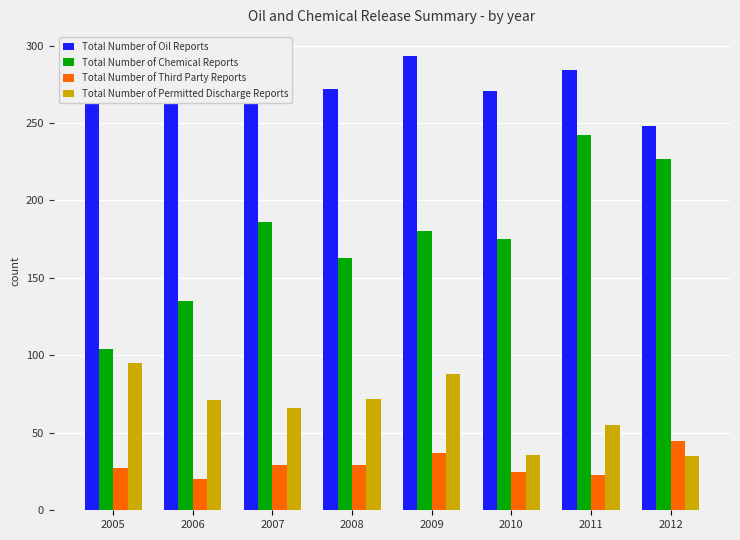

What are all the series names shown in the legend?

Total Number of Oil Reports, Total Number of Chemical Reports, Total Number of Third Party Reports, Total Number of Permitted Discharge Reports